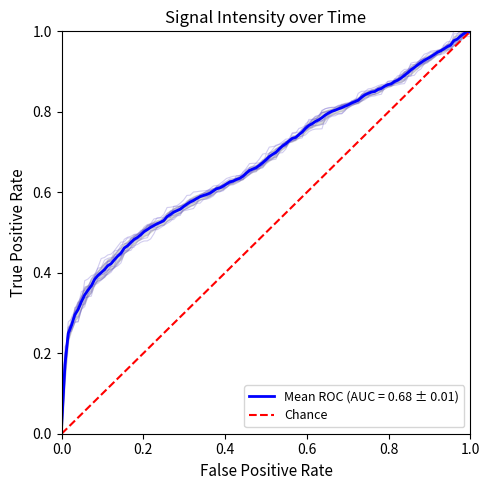

Which has a higher value, 0.0 or 1.0?

1.0